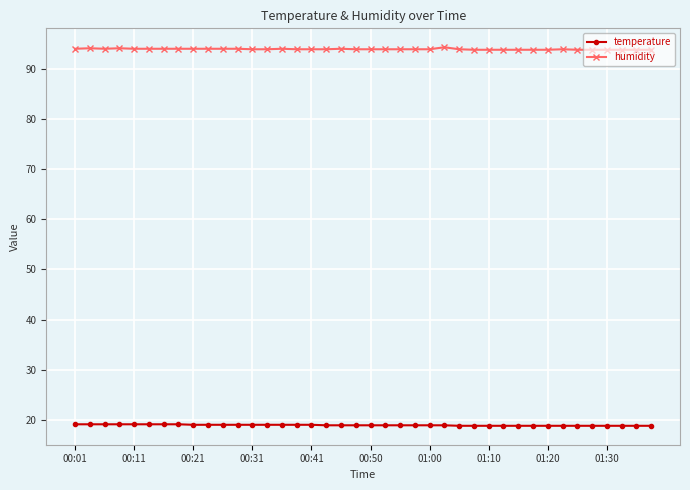

Rank the series by their average value, from highest to lowest.

humidity, temperature